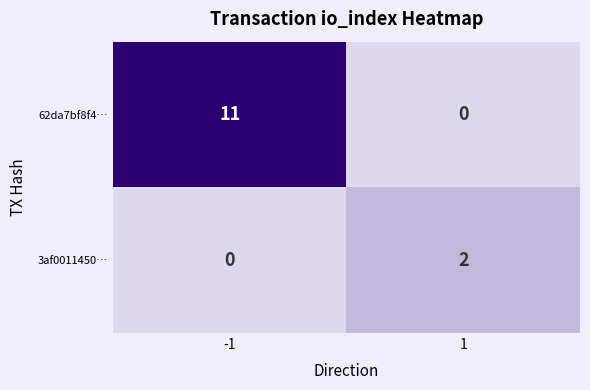

Reading right to left, transcribe all the data shown in this chart.

62da7bf8f4…: 1=0	-1=11
3af0011450…: 1=2	-1=0